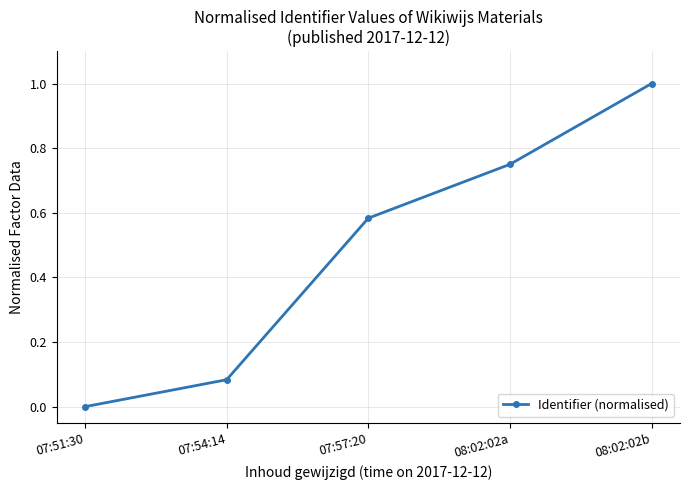

Which label corresponds to the smallest value in the chart?

07:51:30